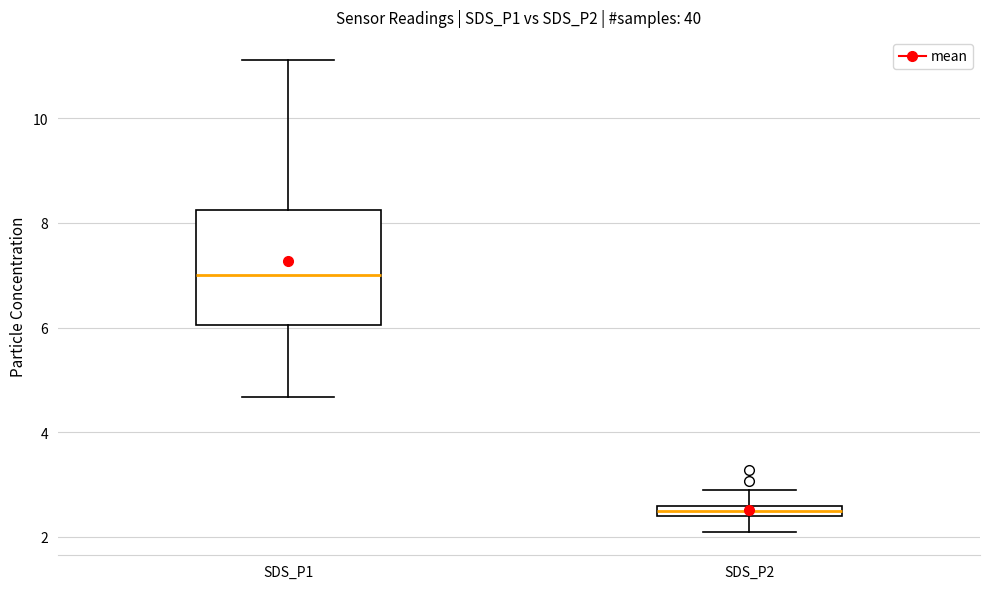

Which box is the tallest, from its lower edge to its upper edge?

SDS_P1